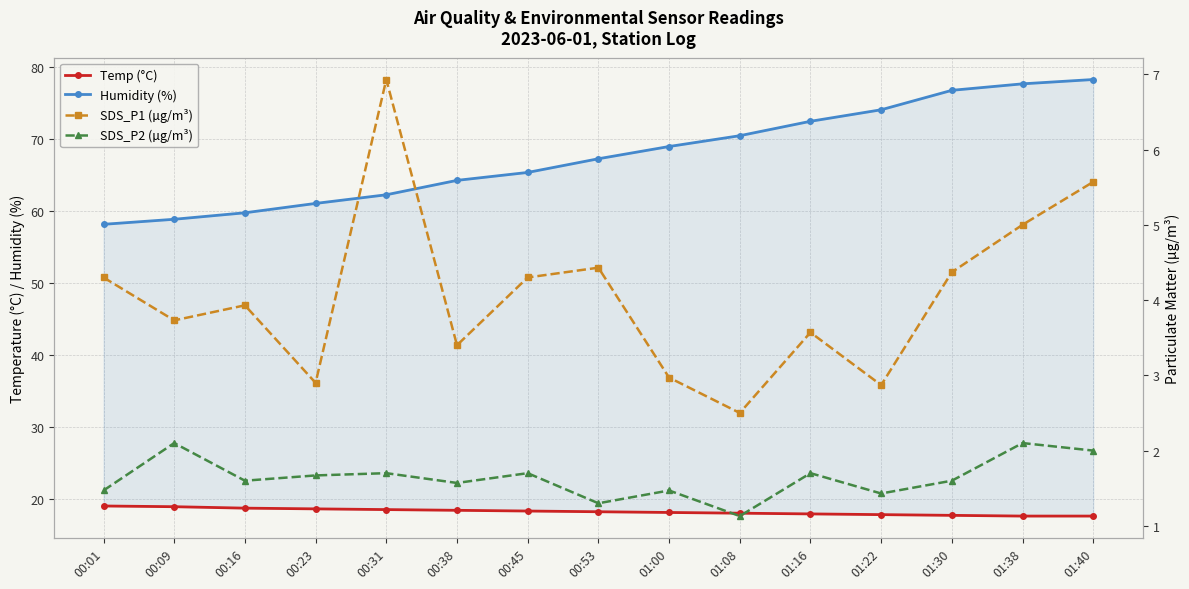

How many lines are shown in the chart?

4